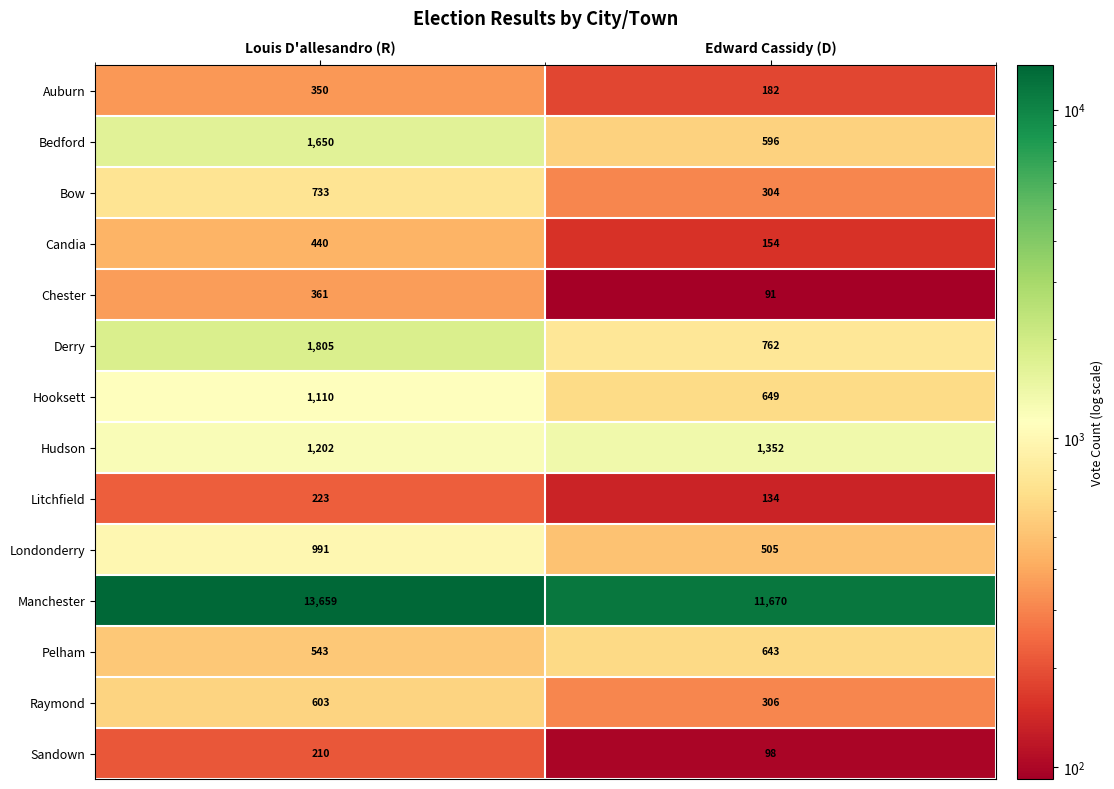

The value of Pelham at Edward Cassidy (D) is 339. True or false?

False